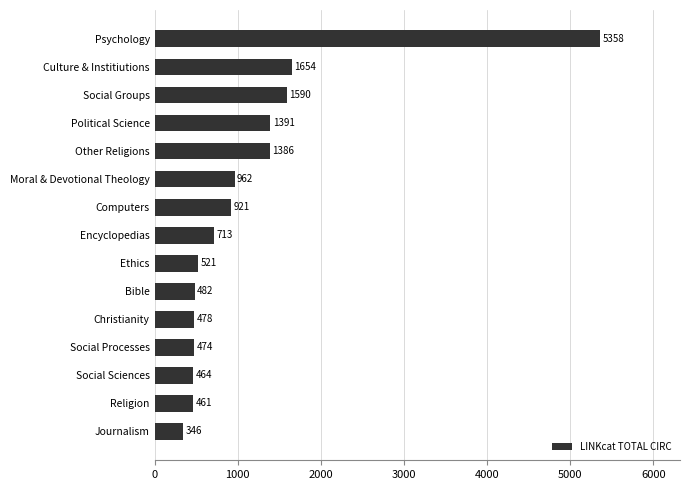

Does the chart contain any negative values?

No